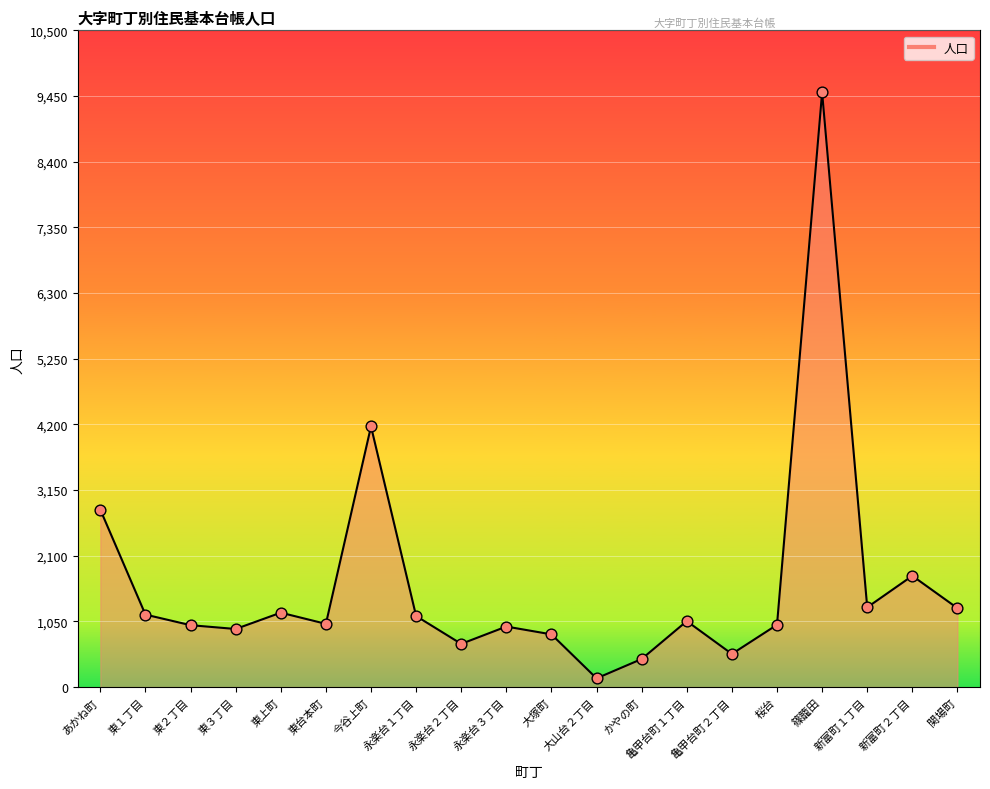

What is the change in value from 今谷上町 to 亀甲台町２丁目?

-3637